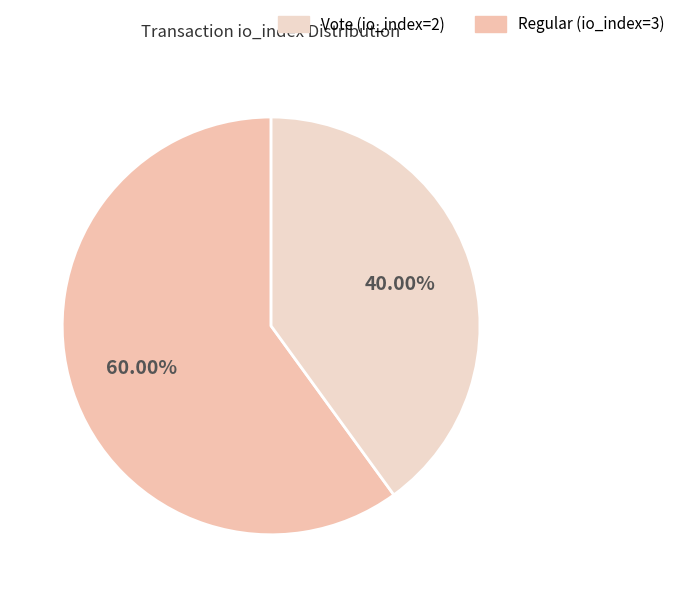

To the nearest percent, what is the difference between the largest and smallest slice percentages?

20%